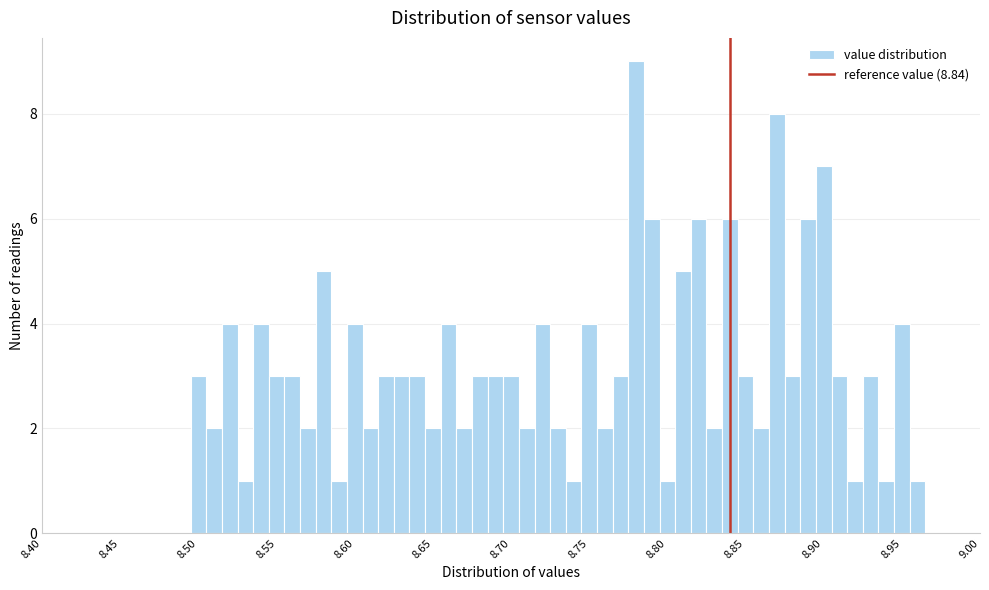

Around what value on the x-axis is the tallest bar? Give the approximate position of its centre, as read against the axis.

8.780